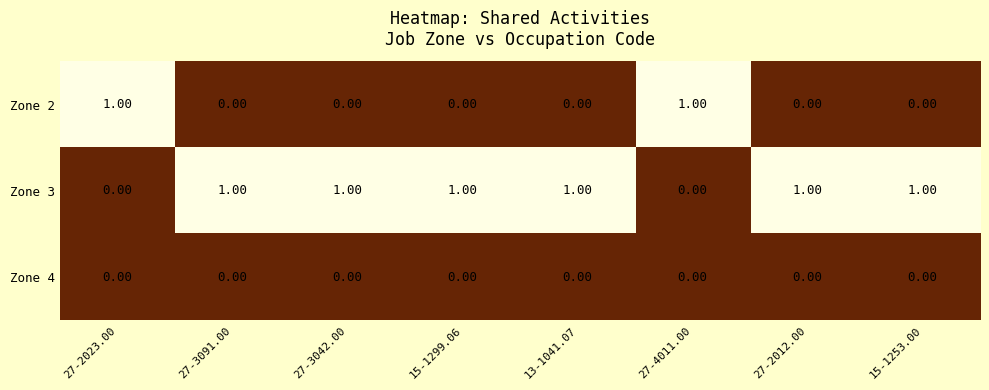

What is the spread (max minus min) of values at 13-1041.07?

1